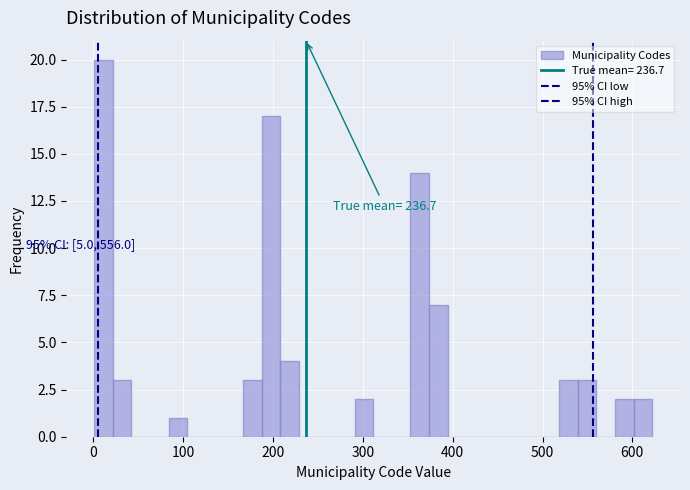

Around what value on the x-axis is the tallest bar? Give the approximate position of its centre, as read against the axis.

10